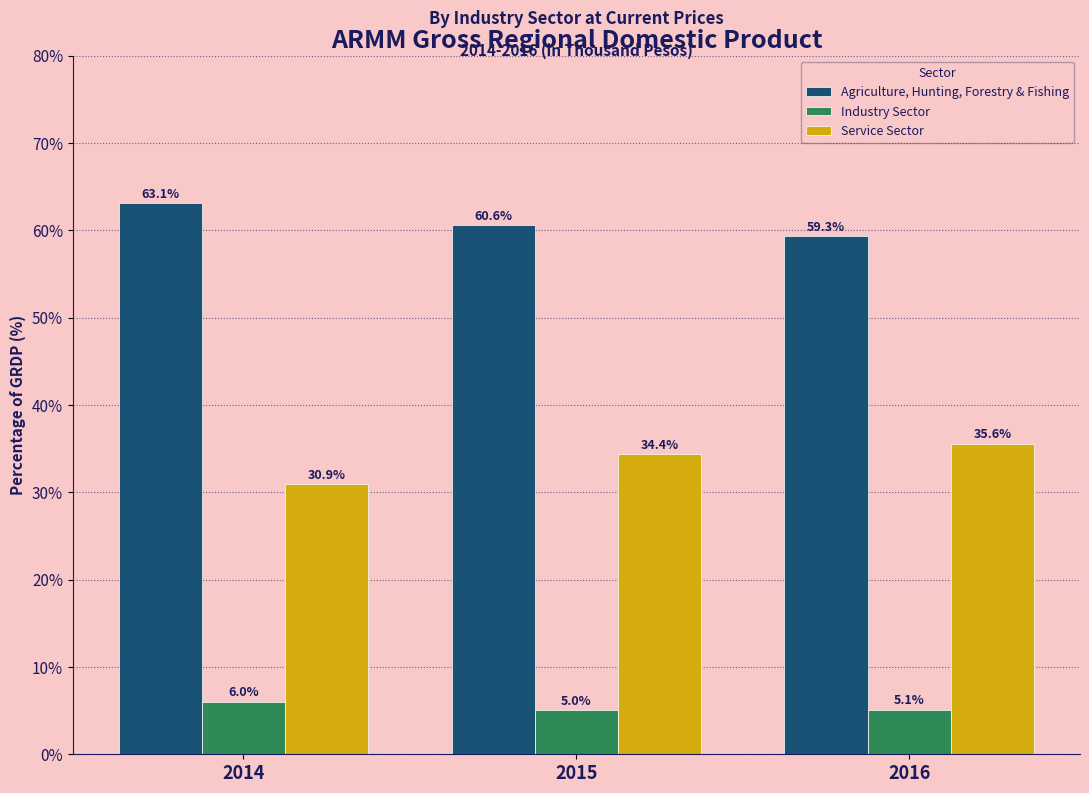

Reading left to right, transcribe all the data shown in this chart.

Agriculture, Hunting, Forestry & Fishing: 63.1	60.6	59.3
Industry Sector: 6.0	5.0	5.1
Service Sector: 30.9	34.4	35.6